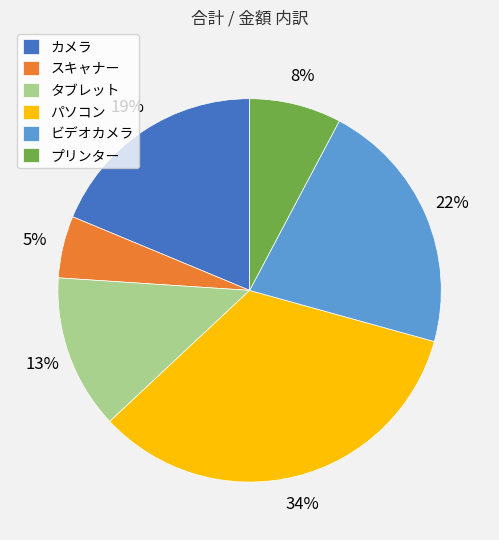

Is there a majority slice in this chart?

No